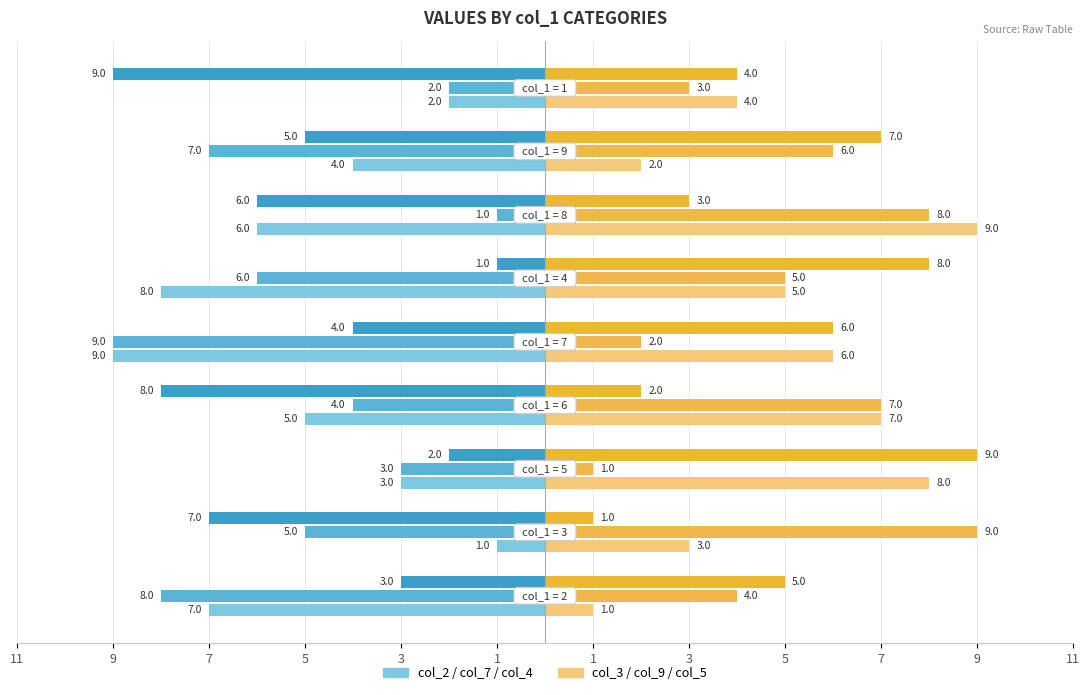

How many values in the col_2 series are below -5?

4